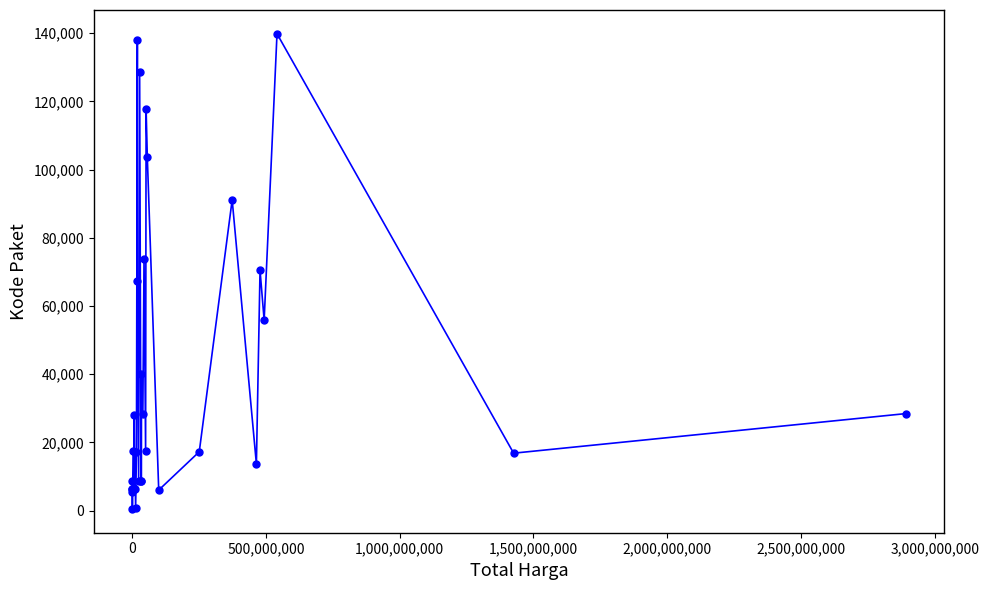

How many data points does each series have?

35